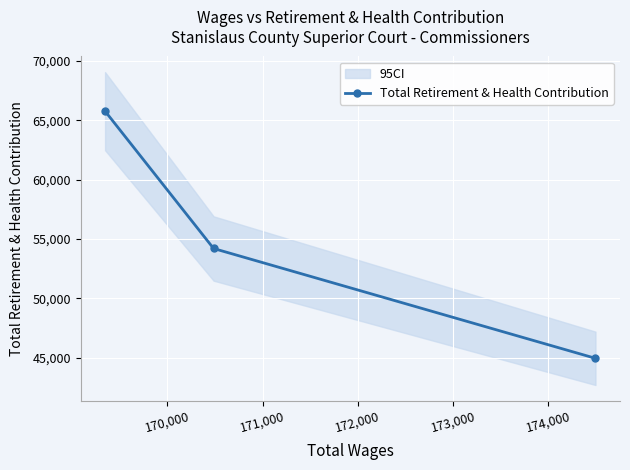

What is the value of the Total Retirement & Health Contribution point at the 2nd from the left?

54194